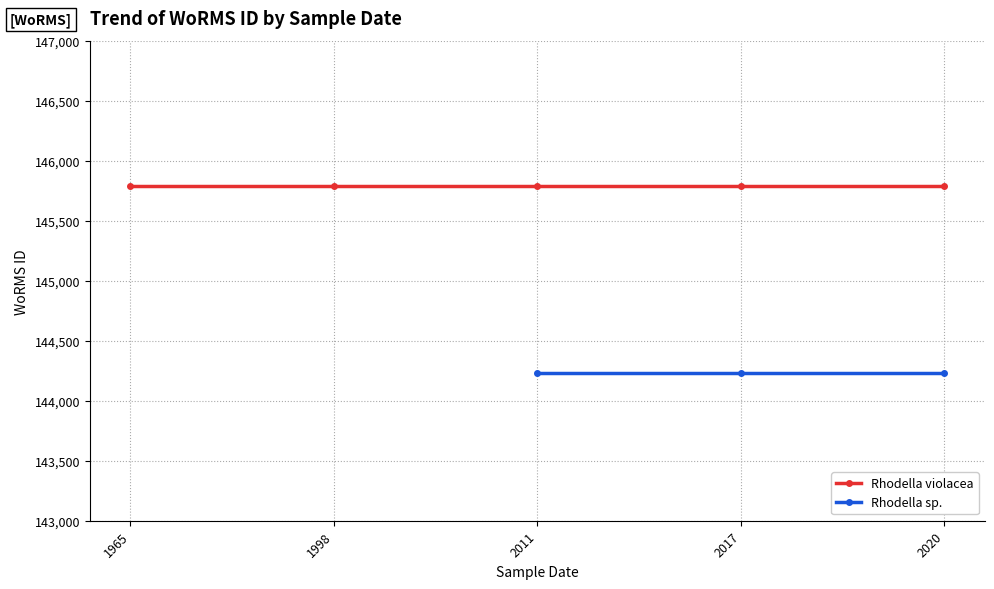

What is the average value?

145204